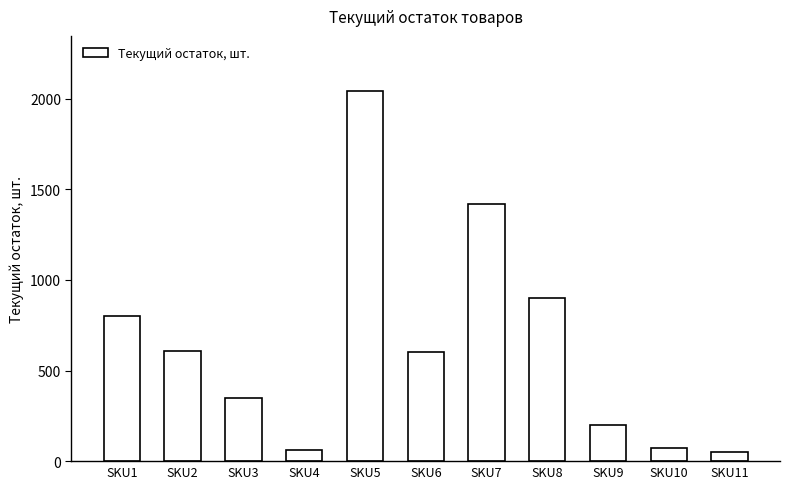

How many data points does each series have?

11